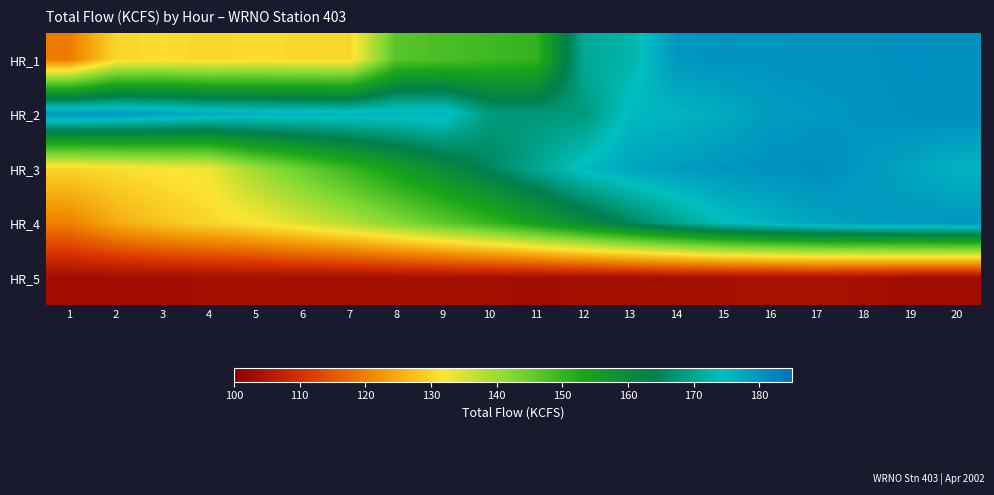

Which label corresponds to the largest value in the chart?

19